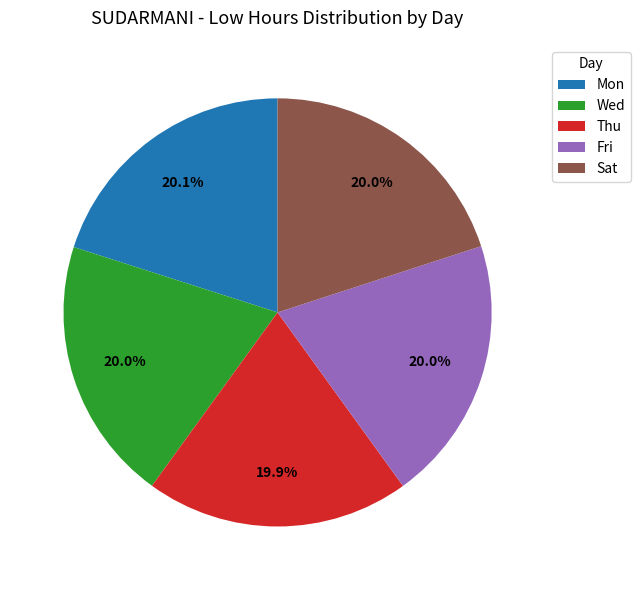

Does any single category account for the majority?

No